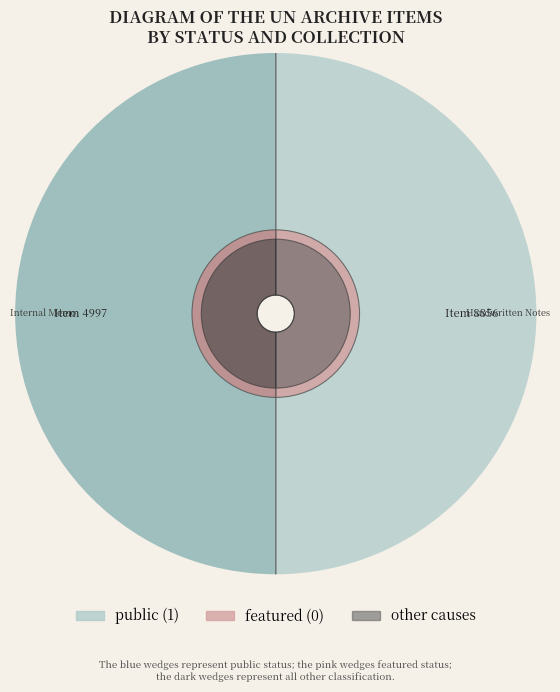

The Item 8856 slice represents 43% of the pie. True or false?

False